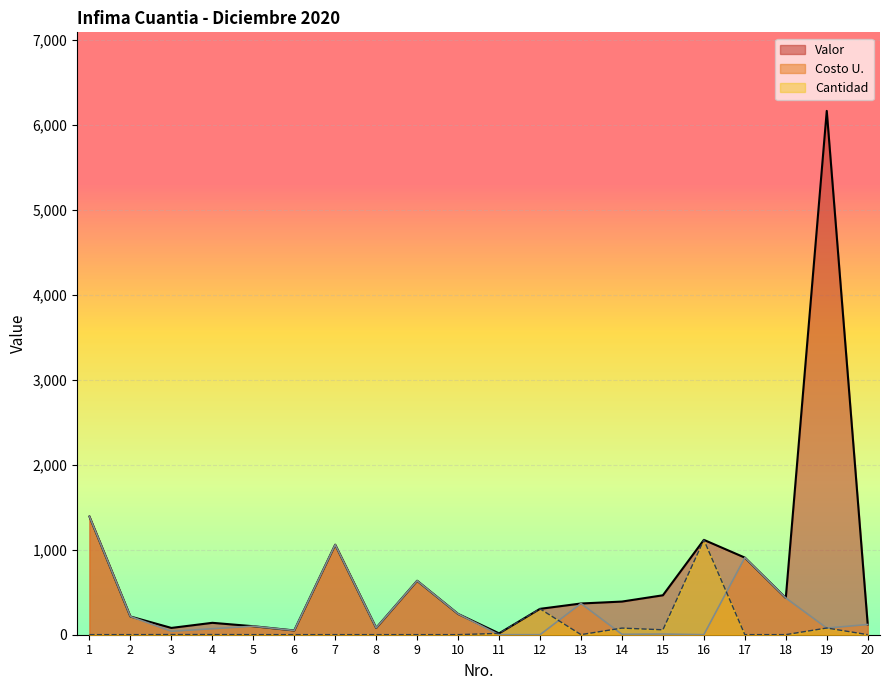

What is the average value of the Costo U. series?

290.1